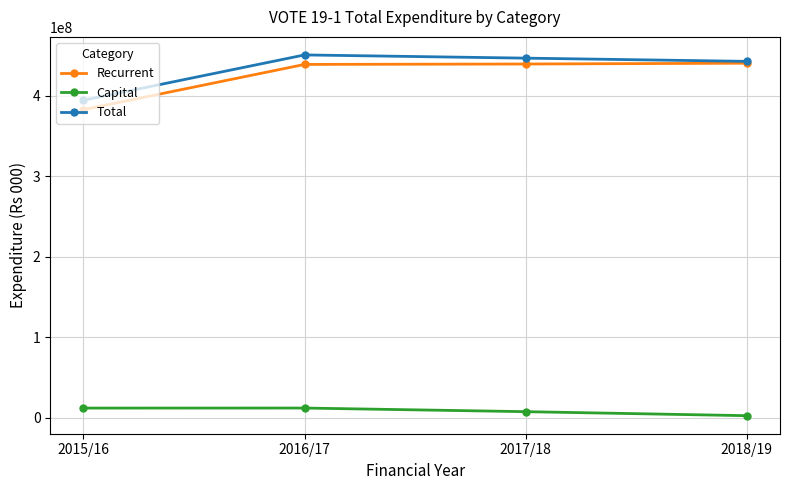

At 2016/17, list the series in order from largest to smallest.

Total, Recurrent, Capital